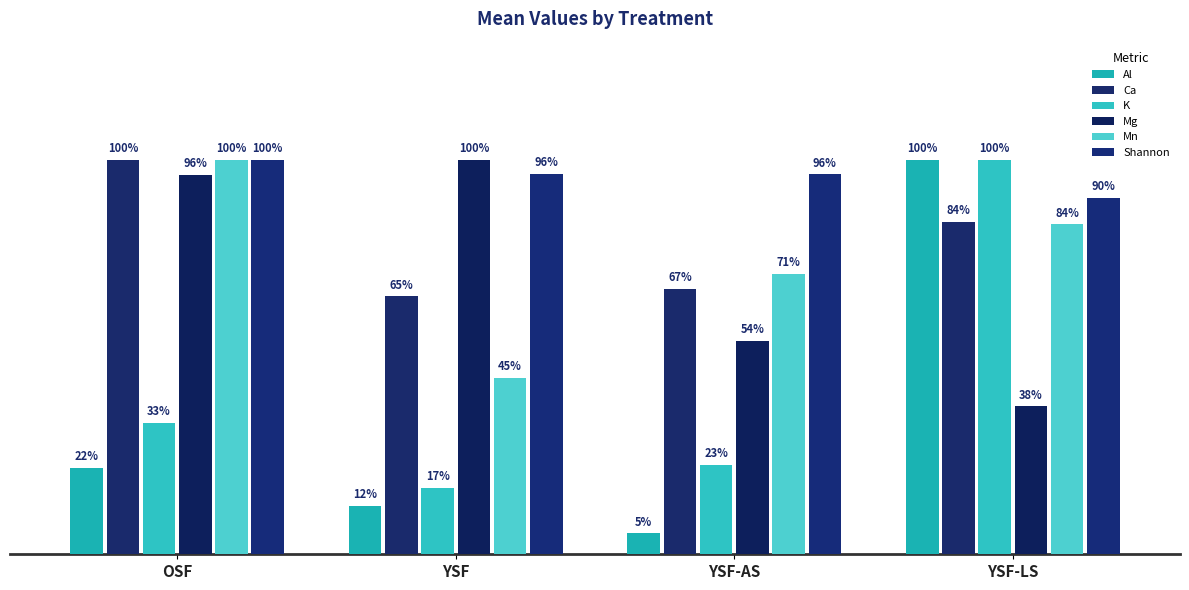

The Mg series shows 53.8 at YSF-LS. True or false?

False